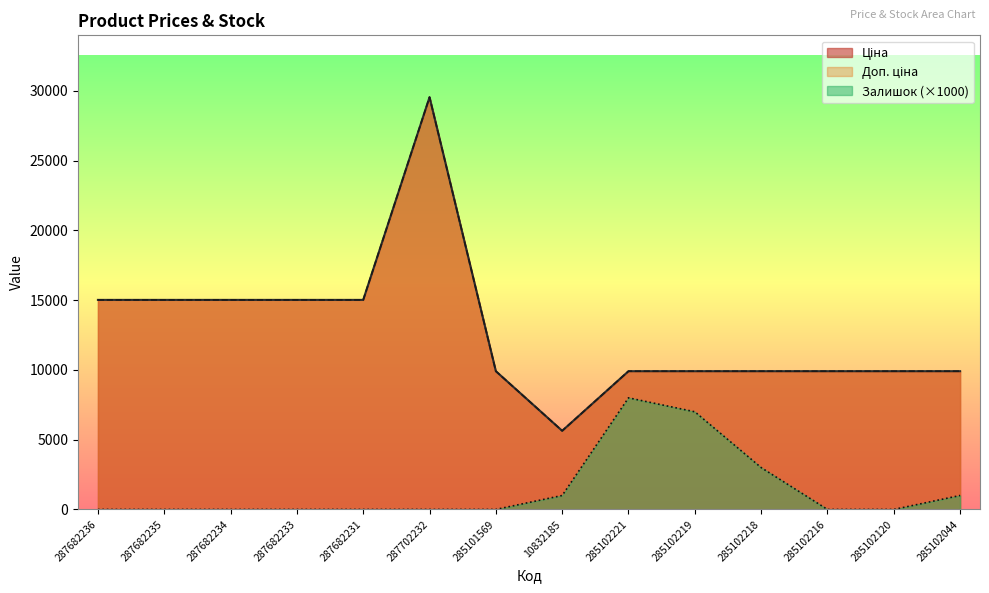

Is it true that Залишок equals 0.0 at 287682234?

True